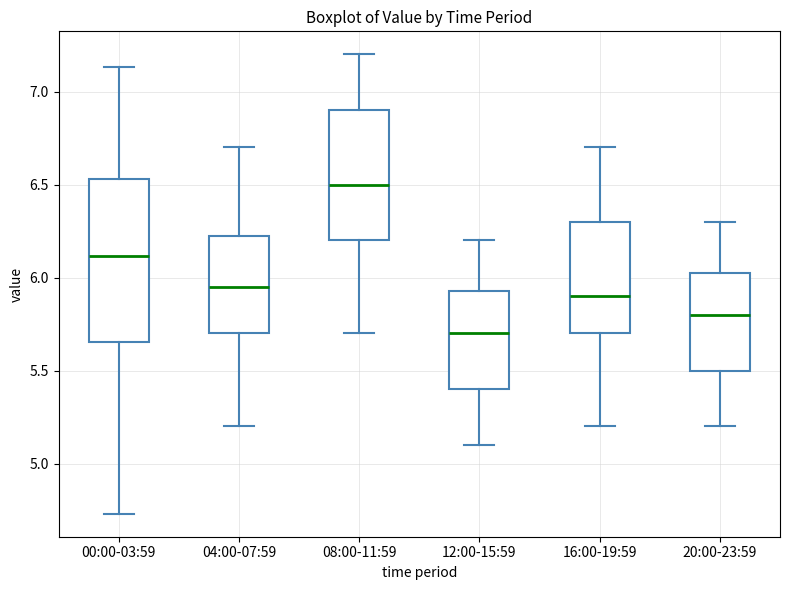

Reading left to right, read every box against the y-axis: the position of its median line, the range the box covers, and the ends of its whiskers. The values are not printed on the chart, so give them approximately, as read against the axis.

00:00-03:59: median 6.10, box 5.65 to 6.55, whiskers 4.75 to 7.15
04:00-07:59: median 5.95, box 5.70 to 6.25, whiskers 5.20 to 6.70
08:00-11:59: median 6.50, box 6.20 to 6.90, whiskers 5.70 to 7.20
12:00-15:59: median 5.70, box 5.40 to 5.95, whiskers 5.10 to 6.20
16:00-19:59: median 5.90, box 5.70 to 6.30, whiskers 5.20 to 6.70
20:00-23:59: median 5.80, box 5.50 to 6.05, whiskers 5.20 to 6.30